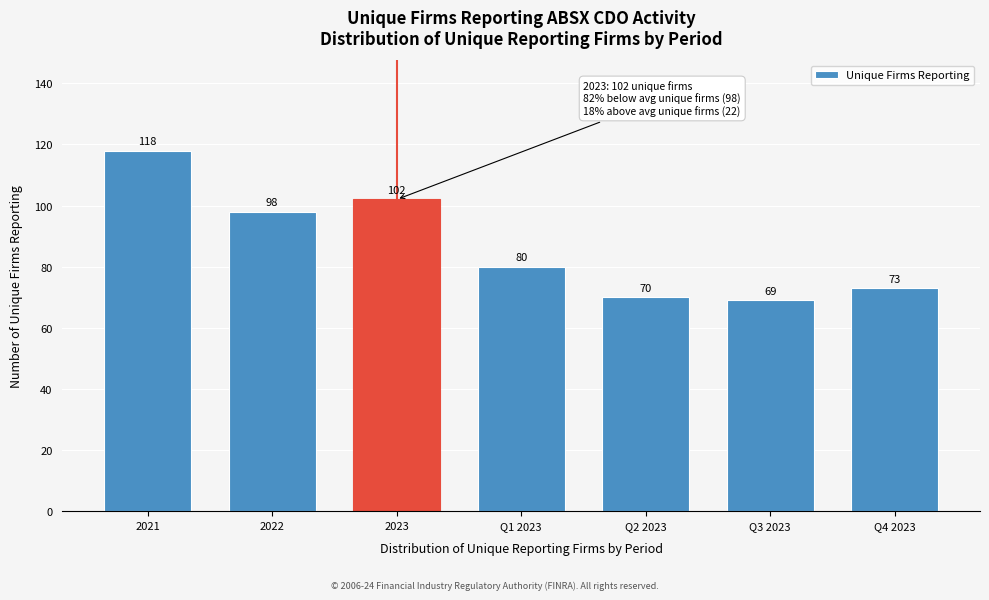

Reading left to right, list all the values displayed in this chart.

2021=118	2022=98	2023=102	Q1 2023=80	Q2 2023=70	Q3 2023=69	Q4 2023=73